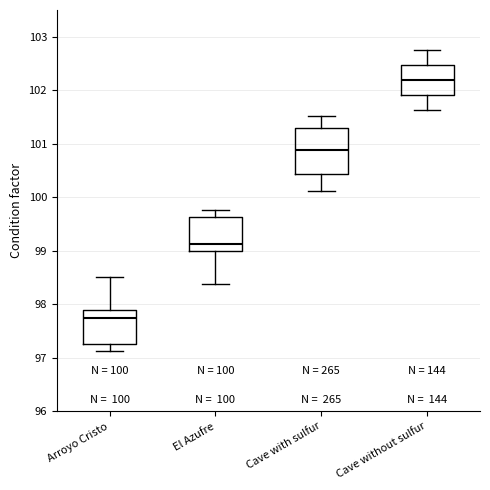

Which box has the highest median line?

Cave without sulfur